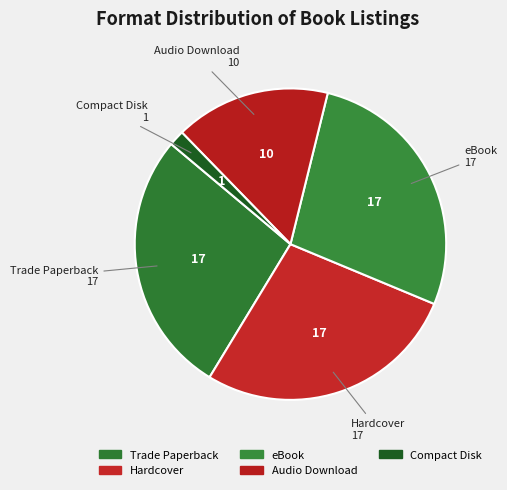

How many slices are in this pie chart?

5